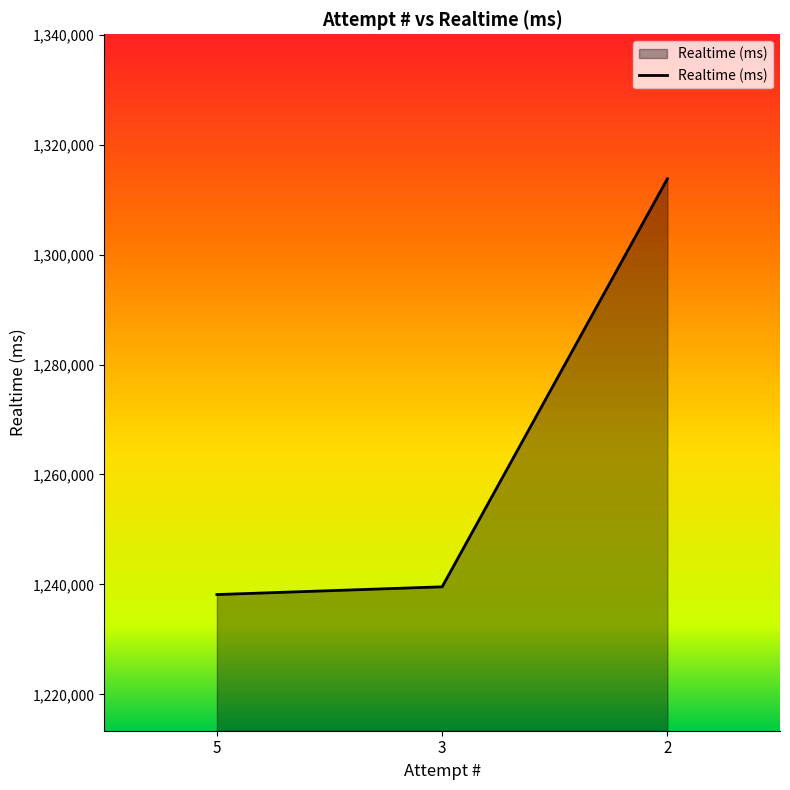

What is the smallest value displayed?

1238163